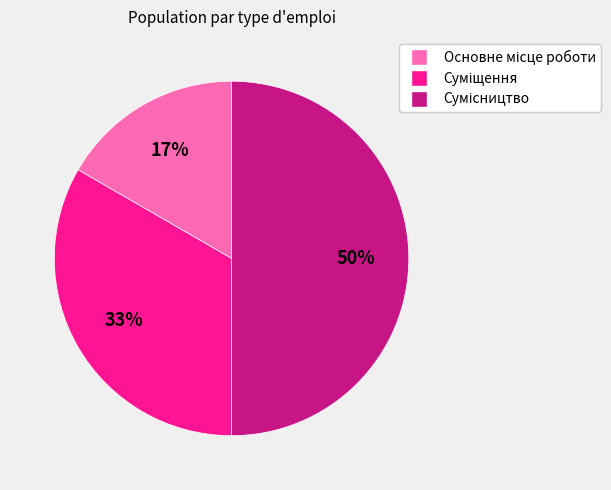

To the nearest percent, what is the difference between the largest and smallest slice percentages?

33%